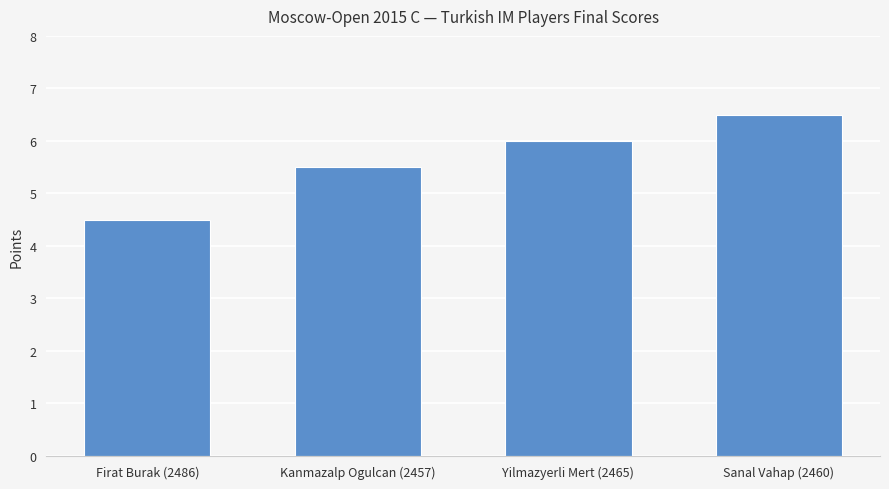

What position from the right is Kanmazalp Ogulcan (2457)?

3